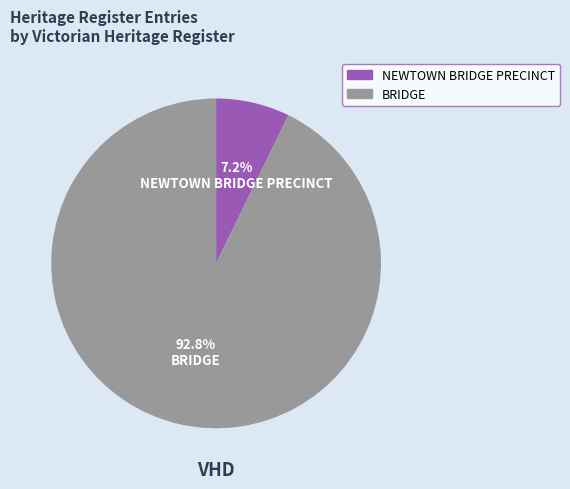

The BRIDGE slice represents 99% of the pie. True or false?

False